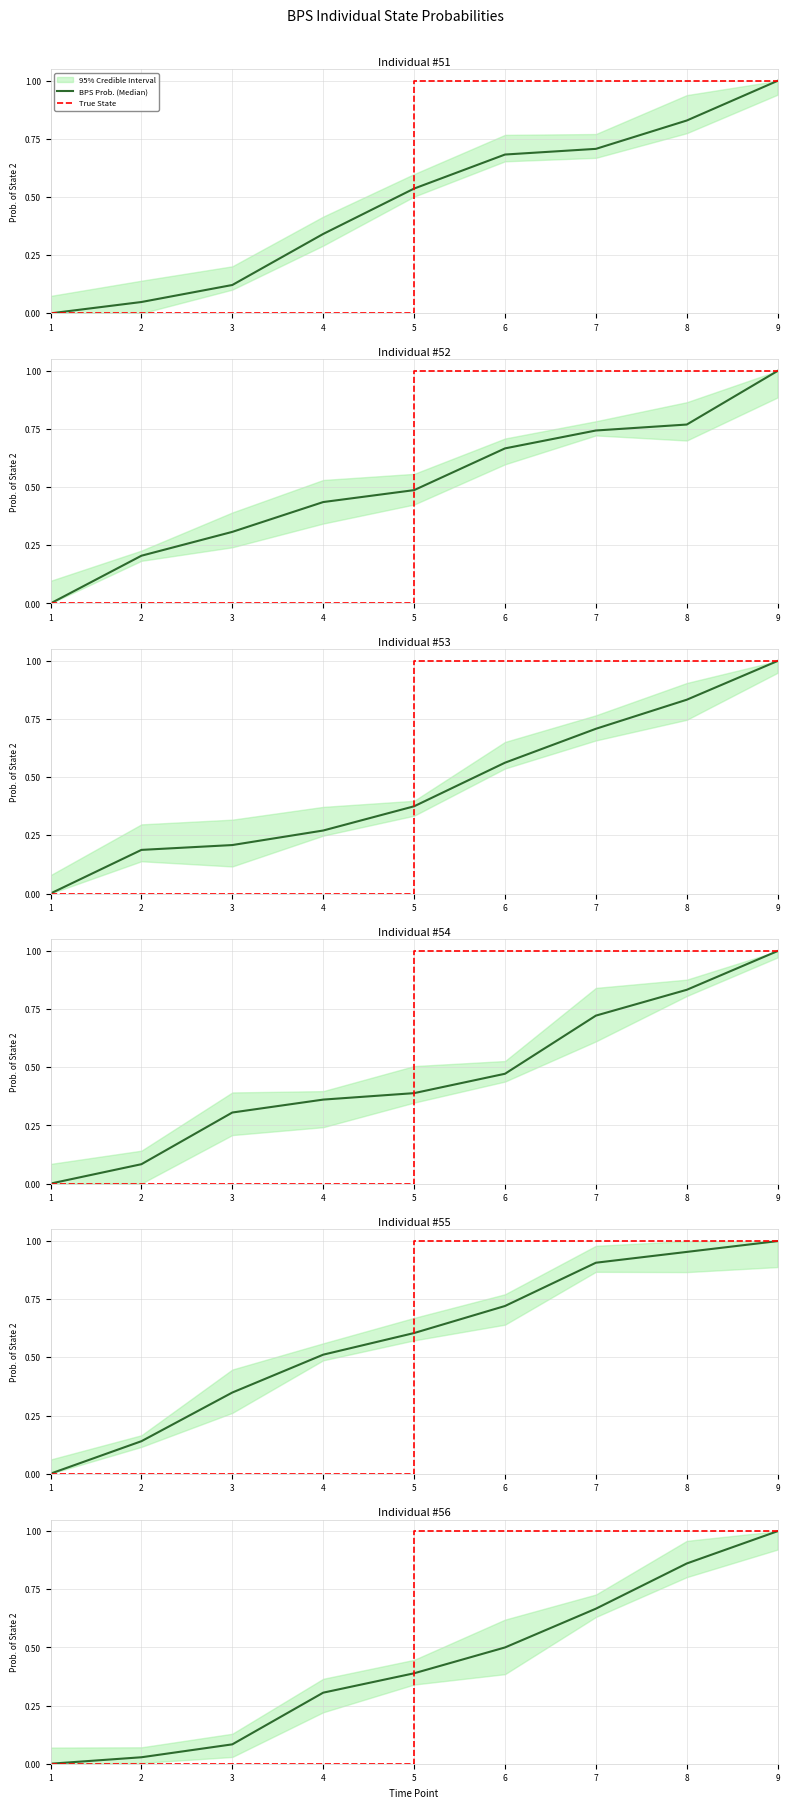

The BPS Prob. (Median) series shows 0.6 at 9. True or false?

False